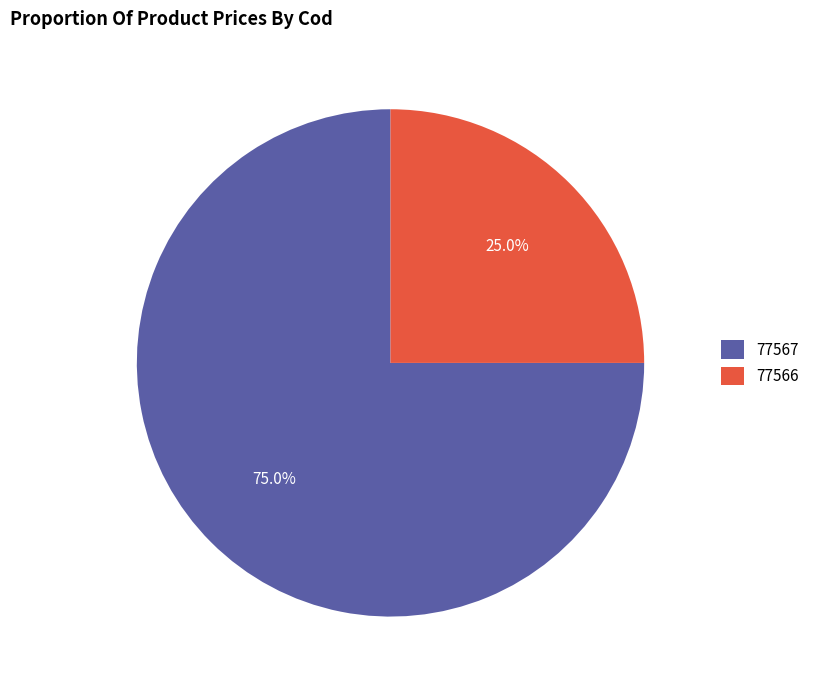

What percentage is the 77566 slice, to the nearest percent?

25%